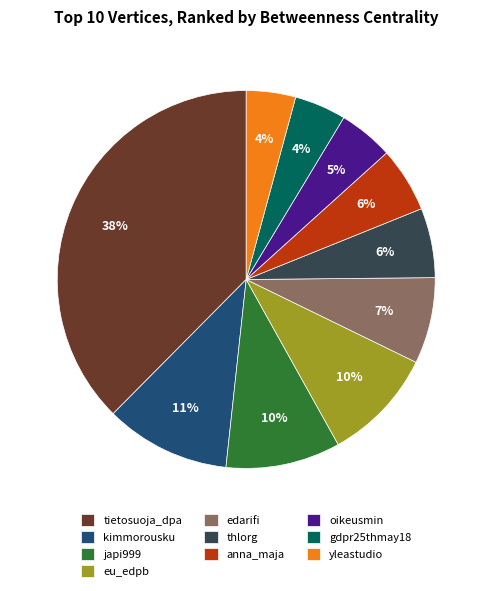

What is the ratio of the value at gdpr25thmay18 to the value at thlorg?

0.7